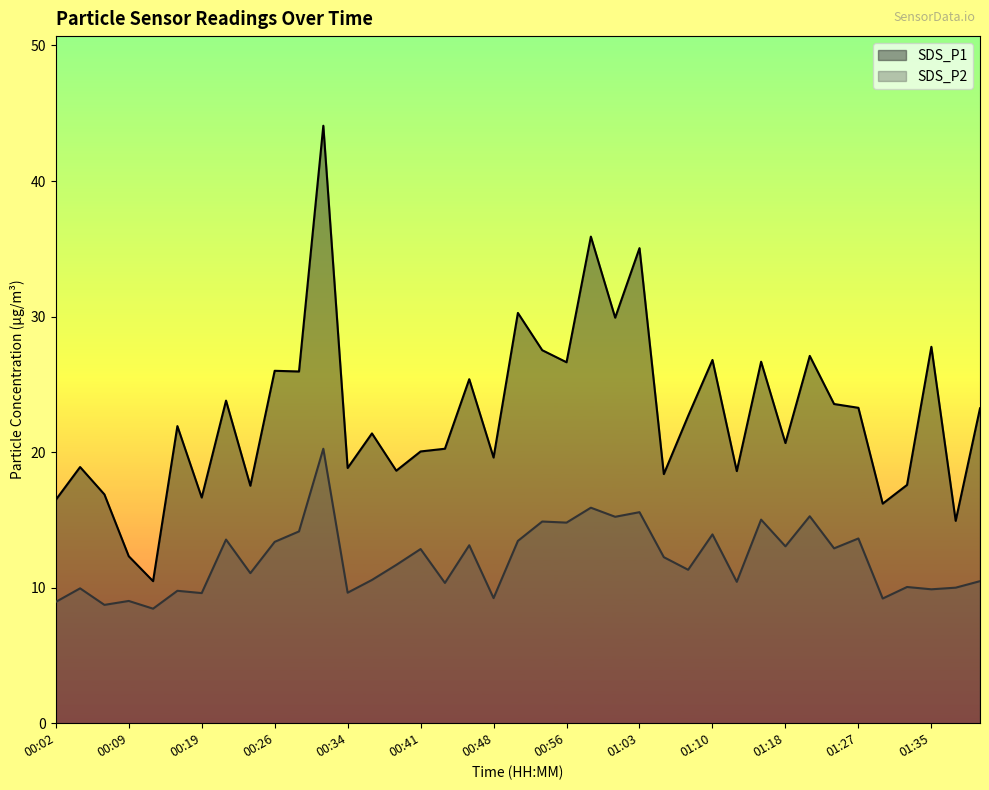

Reading left to right, extract all data points from this chart.

SDS_P1: 00:02=16.5	00:04=18.9	00:07=16.9	00:09=12.3	00:12=10.5	00:17=21.9	00:19=16.6	00:21=23.8	00:24=17.5	00:26=26.0	00:29=25.9	00:31=44.1	00:34=18.8	00:36=21.4	00:39=18.6	00:41=20.1	00:43=20.2	00:46=25.4	00:48=19.6	00:51=30.3	00:53=27.5	00:56=26.6	00:58=35.9	01:01=29.9	01:03=35.0	01:05=18.4	01:08=22.7	01:10=26.8	01:13=18.6	01:16=26.7	01:18=20.7	01:21=27.1	01:24=23.6	01:27=23.3	01:30=16.2	01:32=17.6	01:35=27.8	01:37=14.9	01:40=23.2
SDS_P2: 00:02=8.9	00:04=9.9	00:07=8.7	00:09=9.0	00:12=8.4	00:17=9.8	00:19=9.6	00:21=13.6	00:24=11.1	00:26=13.4	00:29=14.2	00:31=20.2	00:34=9.6	00:36=10.6	00:39=11.7	00:41=12.8	00:43=10.3	00:46=13.1	00:48=9.2	00:51=13.4	00:53=14.9	00:56=14.8	00:58=15.9	01:01=15.2	01:03=15.6	01:05=12.2	01:08=11.3	01:10=13.9	01:13=10.4	01:16=15.0	01:18=13.1	01:21=15.3	01:24=12.9	01:27=13.6	01:30=9.2	01:32=10.1	01:35=9.9	01:37=10.0	01:40=10.5